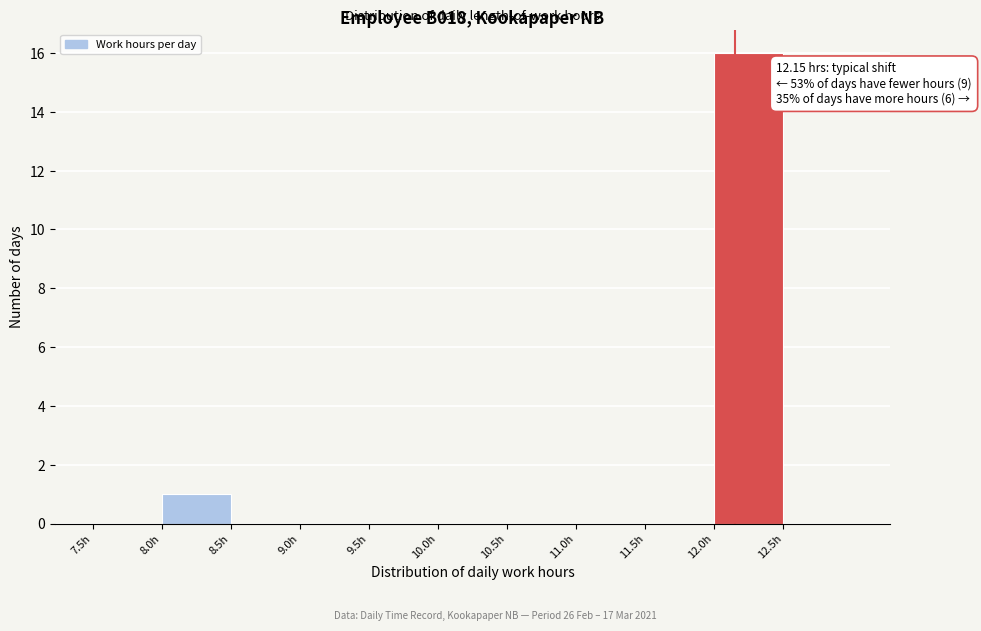

Which range on the x-axis has the tallest bar?

12.0 to 12.5